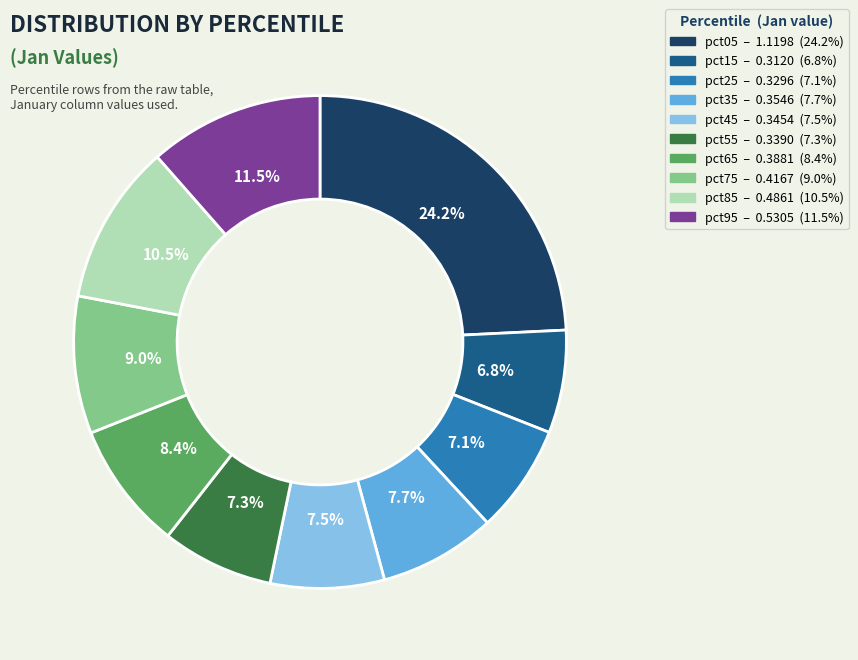

Count the number of slices in the pie.

10